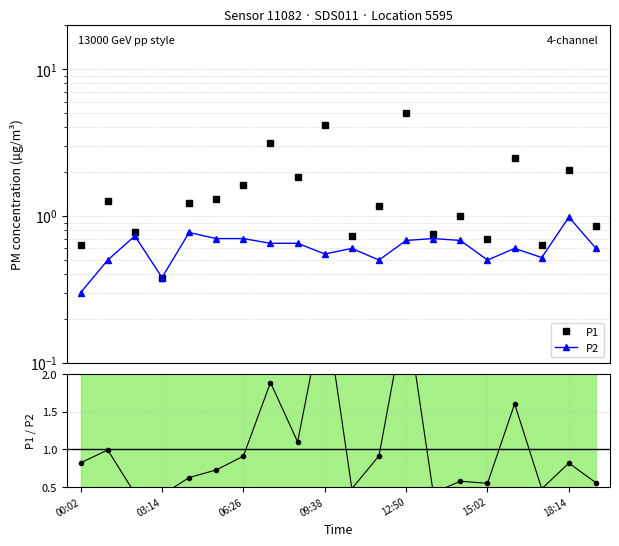

What are all the series names shown in the legend?

P1, P2